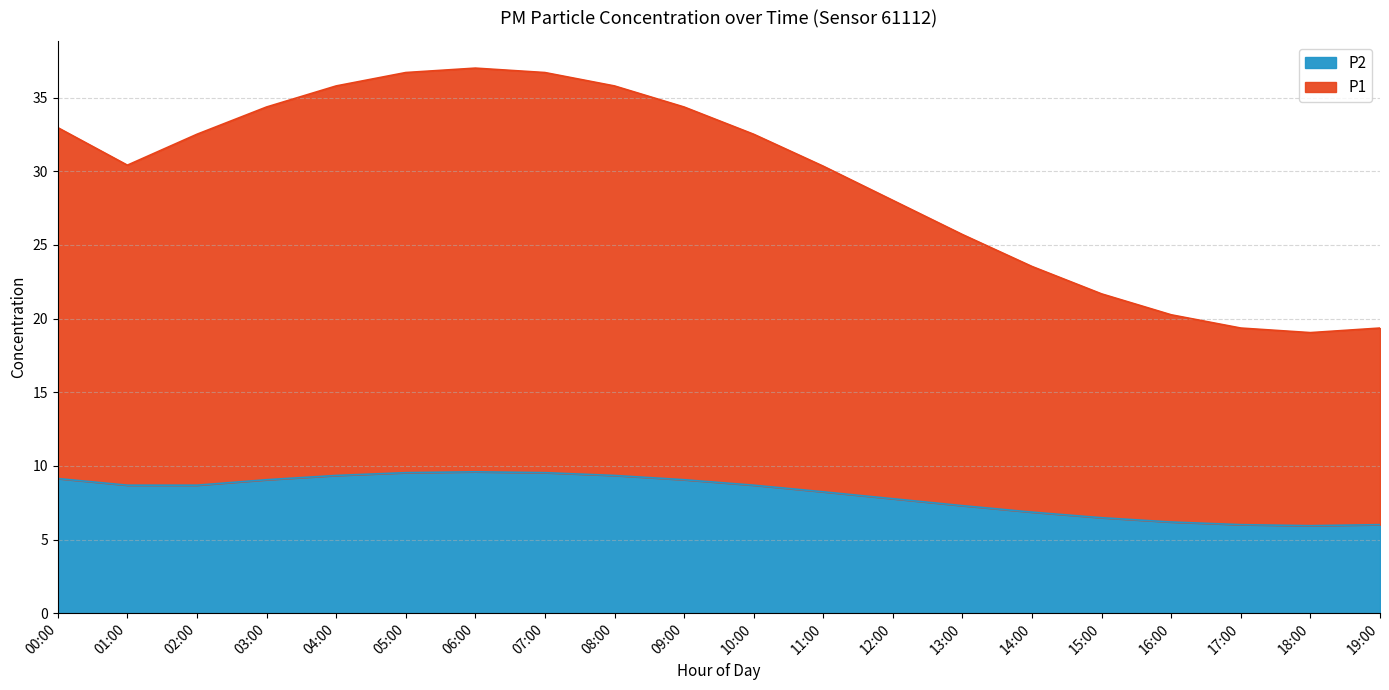

At how many categories does at least one series exceed 7?

20